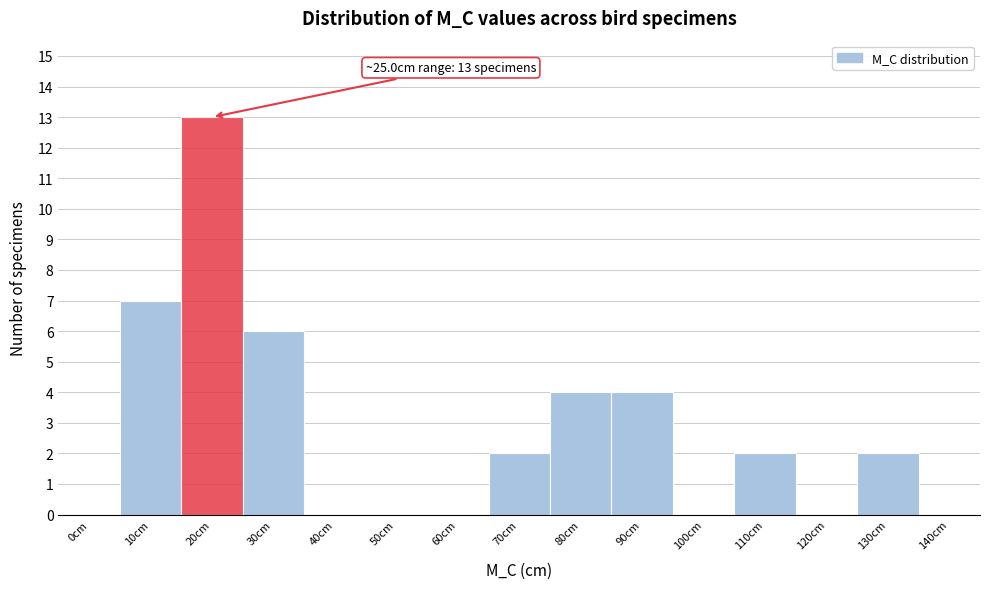

Reading left to right, what are all the values shown in this chart?

0cm=0	10cm=7	20cm=13	30cm=6	40cm=0	50cm=0	60cm=0	70cm=2	80cm=4	90cm=4	100cm=0	110cm=2	120cm=0	130cm=2	140cm=0